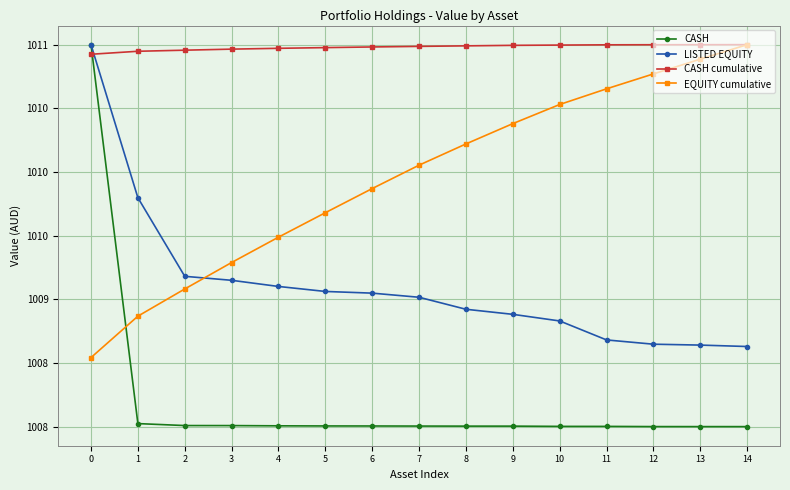

What is the total value across all series at 10?

4038.4